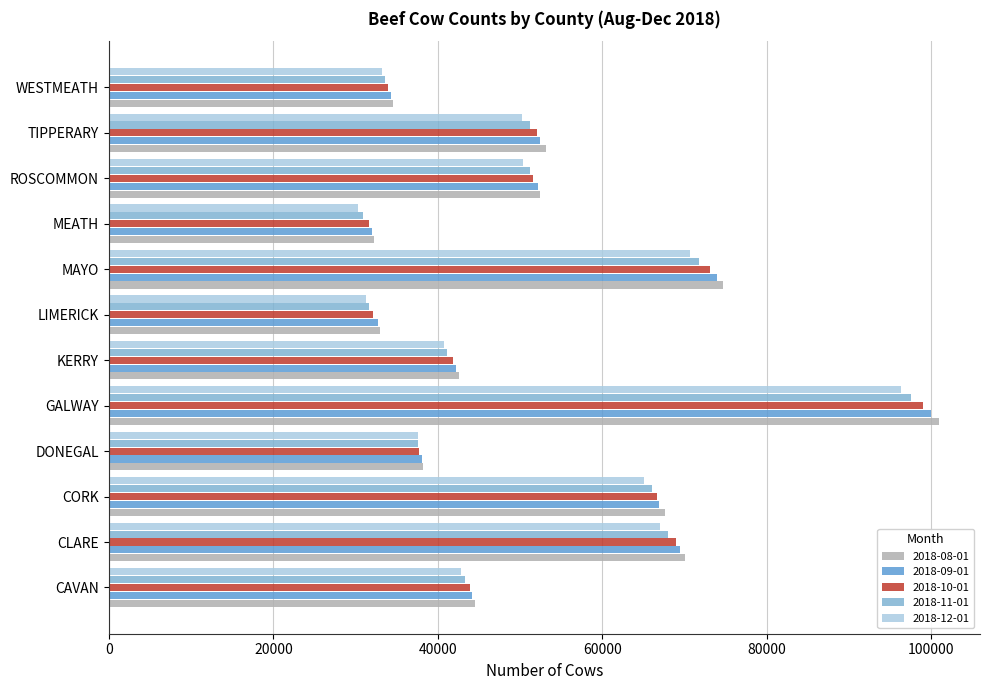

At how many categories does at least one series exceed 97213?

1